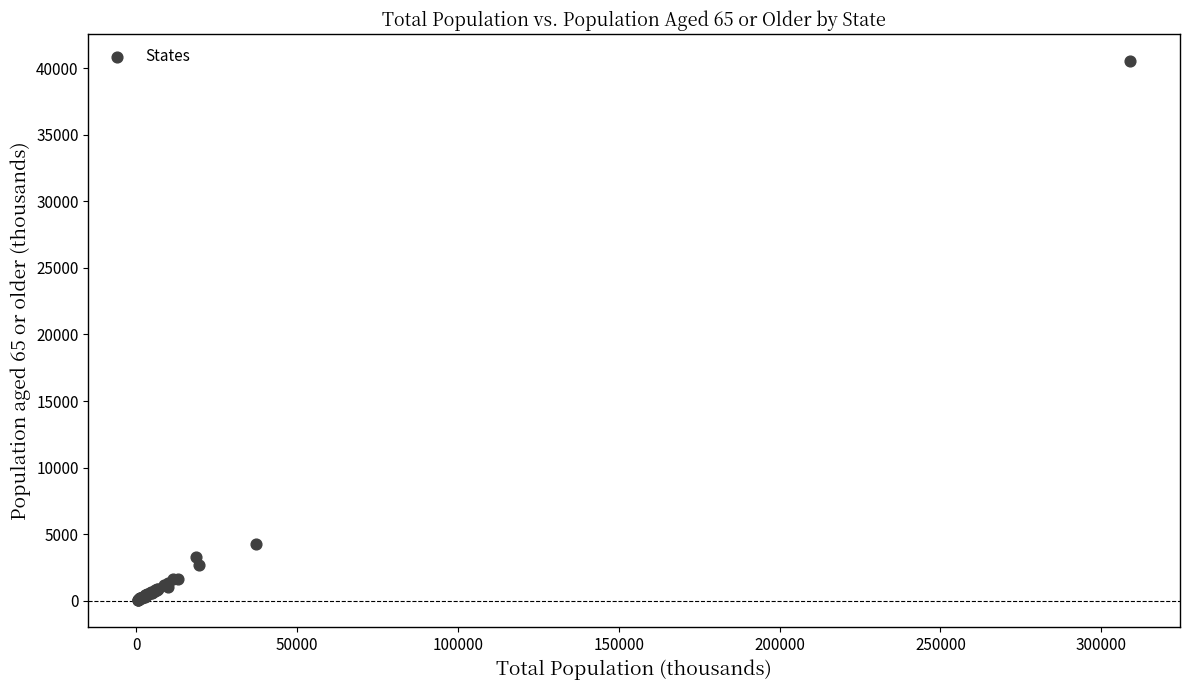

What Y value in the scatter plot is closest to 20297?

4284